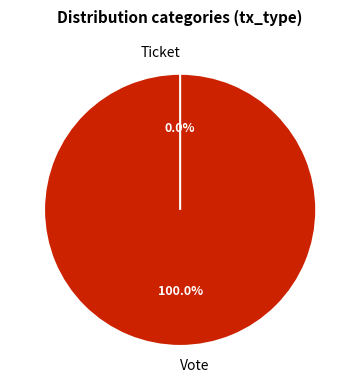

Combined, do Vote and Ticket account for over 50%?

Yes